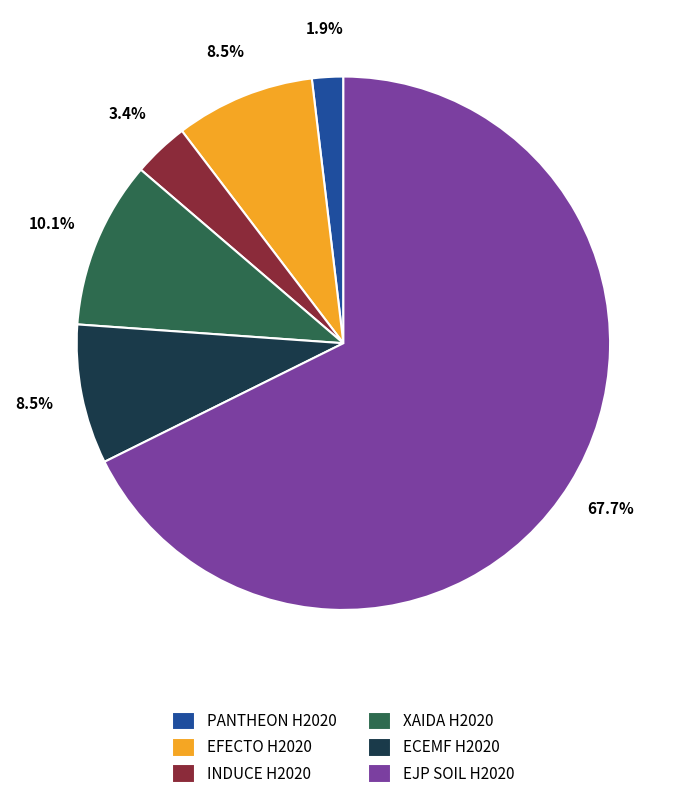

Which category has the smallest portion of the pie?

PANTHEON H2020